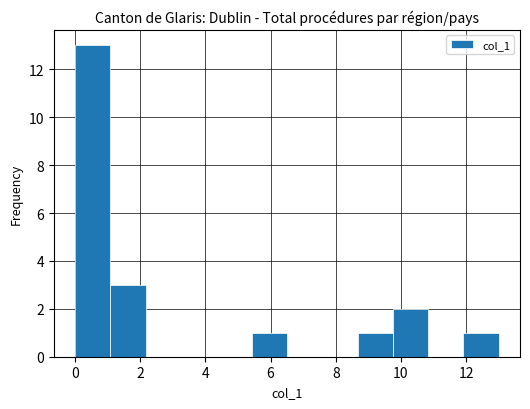

Reading left to right, transcribe this chart: for each bar, give the range it covers on the x-axis and its height. Neither the bar edges nor the heights are printed on the chart, so give them approximately, as read against the axes.

0.0 to 1.0: 13
1.0 to 2.2: 3
2.2 to 3.2: 0
3.2 to 4.4: 0
4.4 to 5.4: 0
5.4 to 6.6: 1
6.6 to 7.6: 0
7.6 to 8.6: 0
8.6 to 9.8: 1
9.8 to 10.8: 2
10.8 to 12.0: 0
12.0 to 13.0: 1